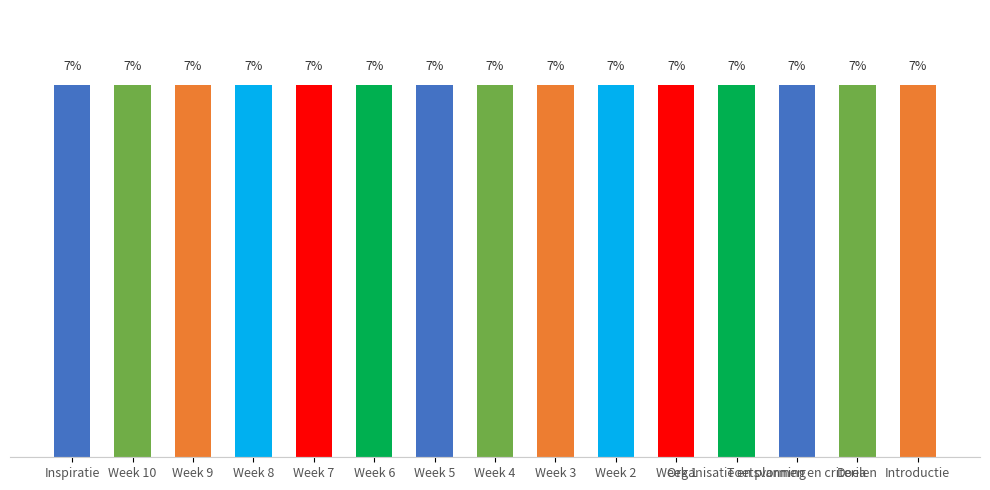

Does the chart contain any negative values?

No